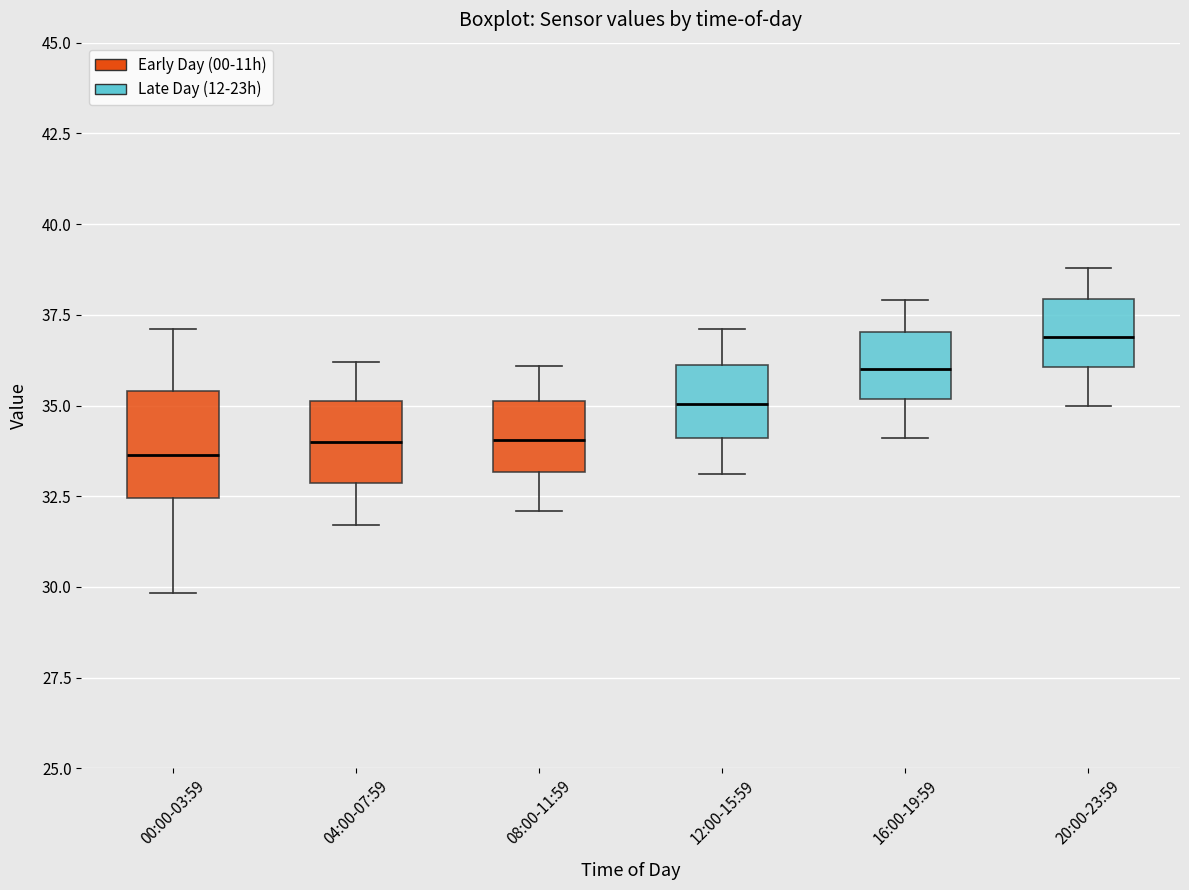

Comparing the boxes themselves (not the whiskers), which one is the tallest?

00:00-03:59